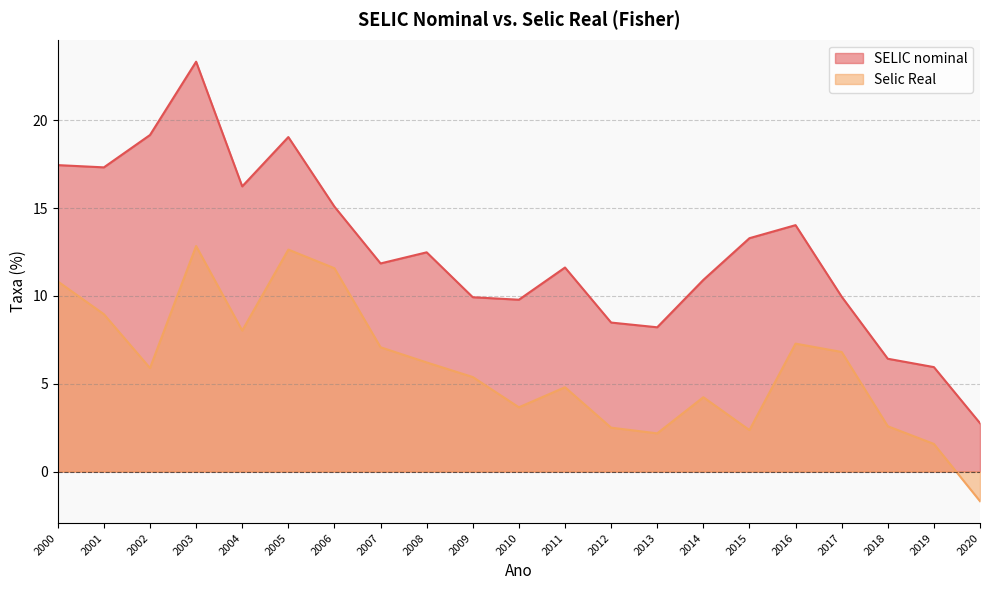

Reading left to right, transcribe all the data shown in this chart.

SELIC nominal: 17.4	17.3	19.2	23.3	16.2	19.0	15.1	11.8	12.5	9.9	9.8	11.6	8.5	8.2	10.9	13.3	14.0	10.0	6.4	5.9	2.8
Selic Real: 10.8	9.0	5.9	12.8	8.0	12.6	11.6	7.1	6.2	5.4	3.7	4.8	2.5	2.2	4.2	2.4	7.3	6.8	2.6	1.6	-1.7